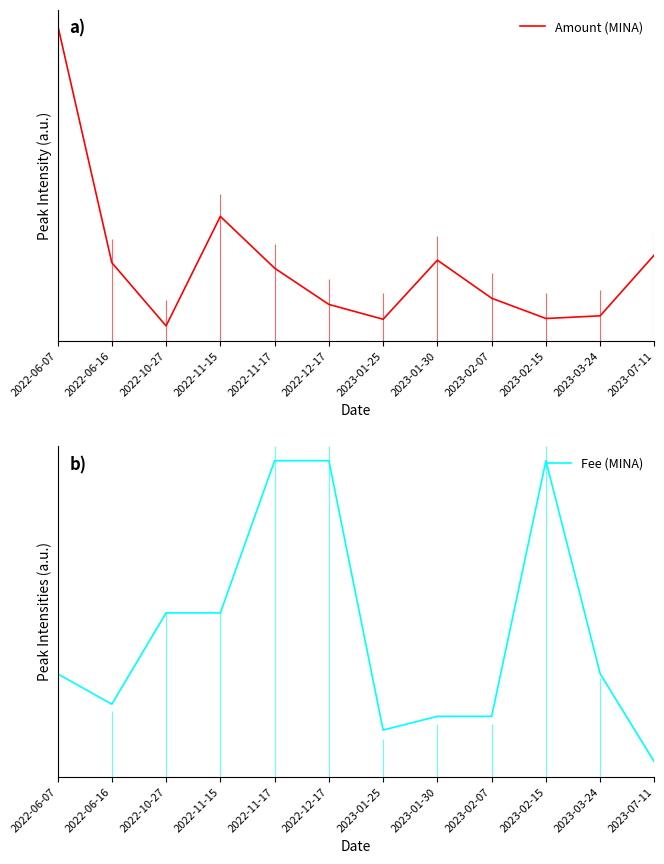

Rank the series at 2023-03-24 from lowest to highest value.

Fee (MINA), Amount (MINA)